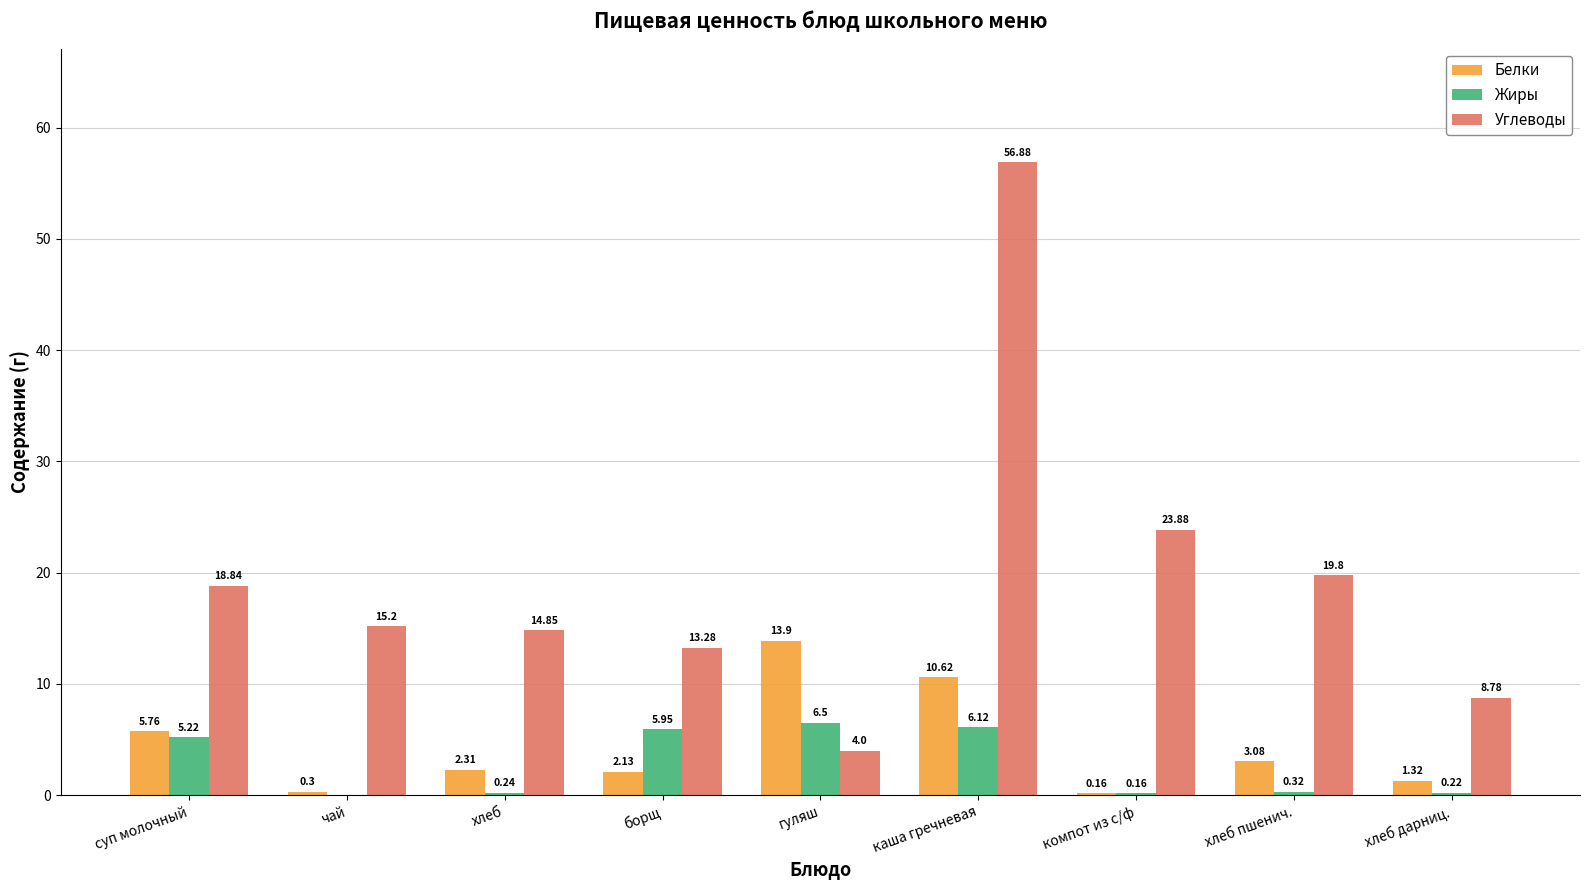

What is the sum of all Белки values?

39.6